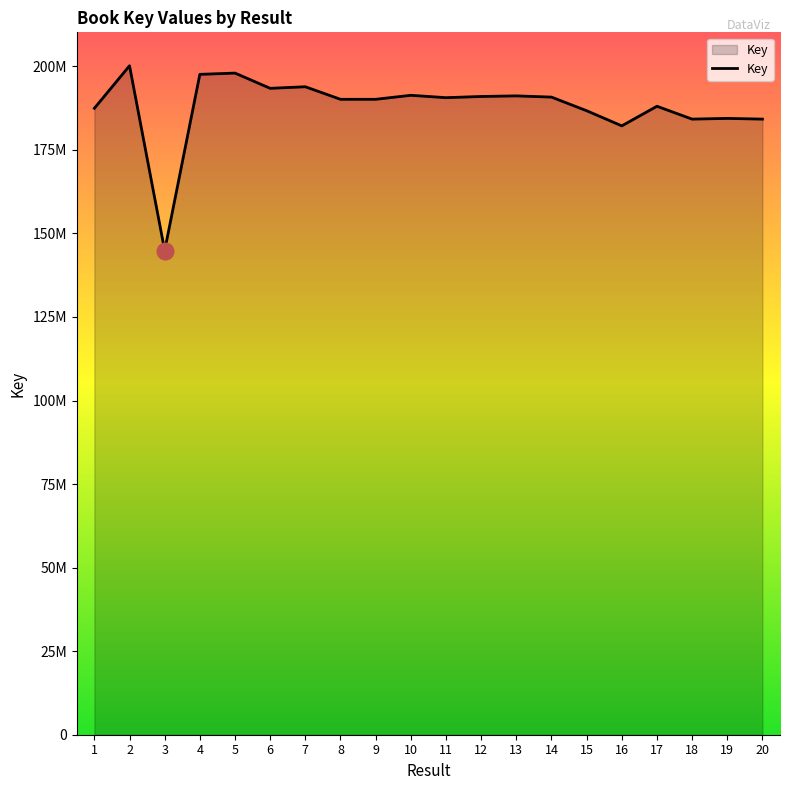

Does the chart display data point markers on the line(s)?

No